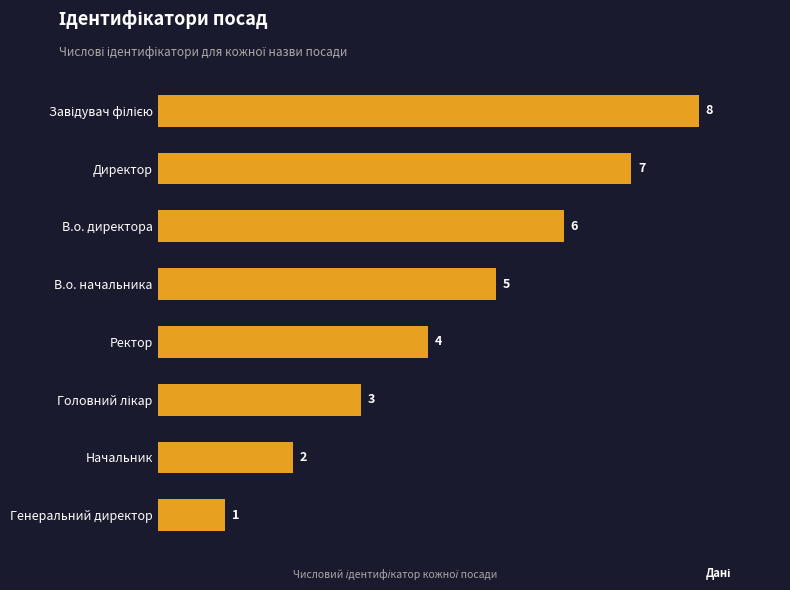

What is the approximate value at В.о. директора?

6